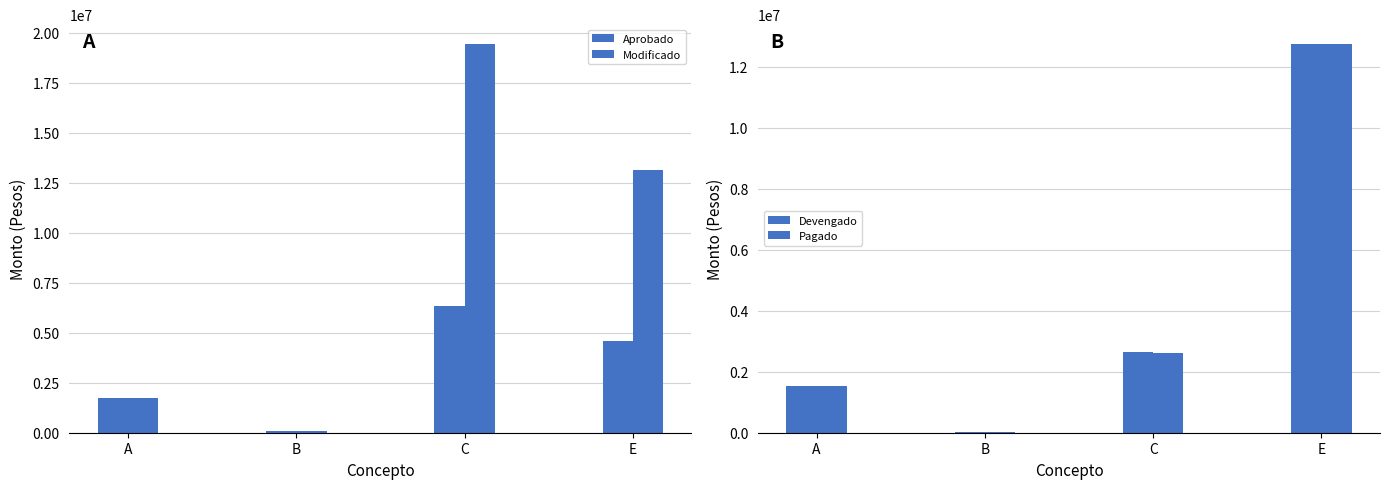

What is the average value of the Pagado series?

4232316.0